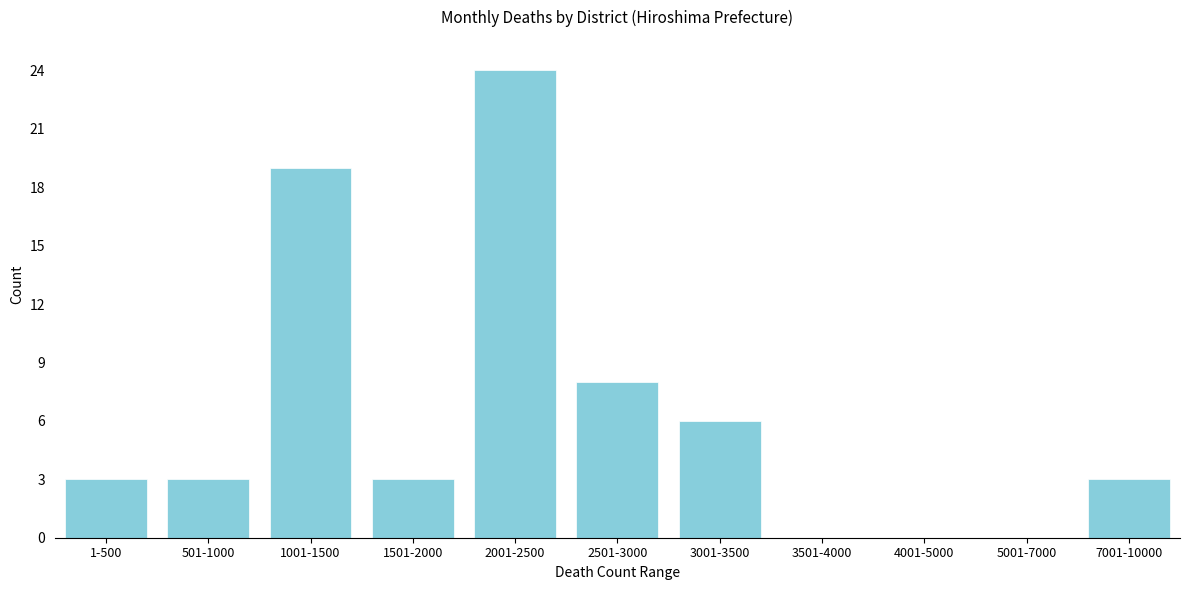

Reading left to right, extract all data points from this chart.

1-500=3	501-1000=3	1001-1500=19	1501-2000=3	2001-2500=24	2501-3000=8	3001-3500=6	3501-4000=0	4001-5000=0	5001-7000=0	7001-10000=3